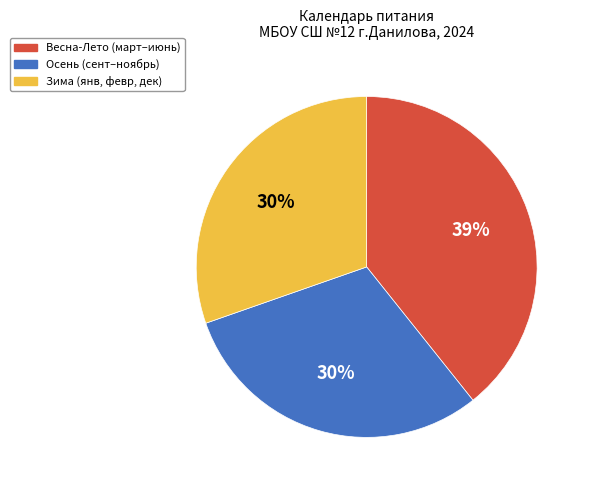

Is it true that Осень (сент–ноябрь) is 30% of the pie?

True